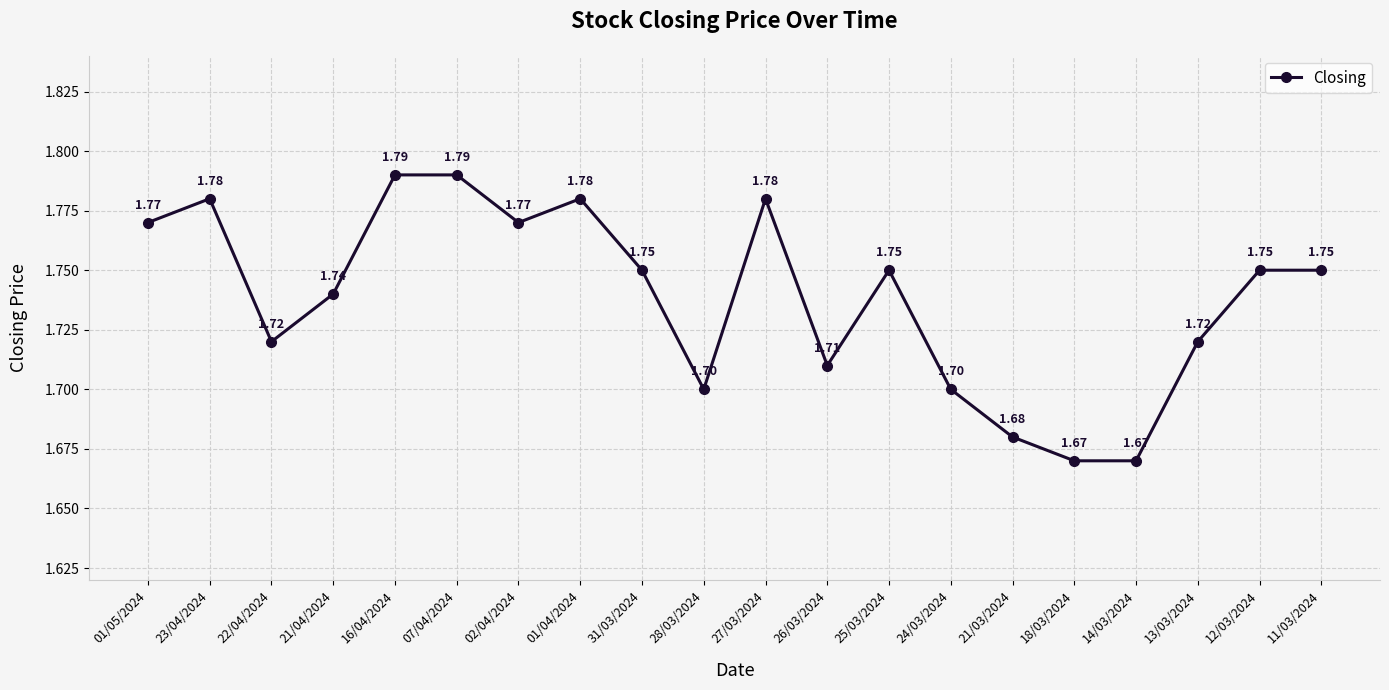

Between 02/04/2024 and 11/03/2024, which is larger?

02/04/2024